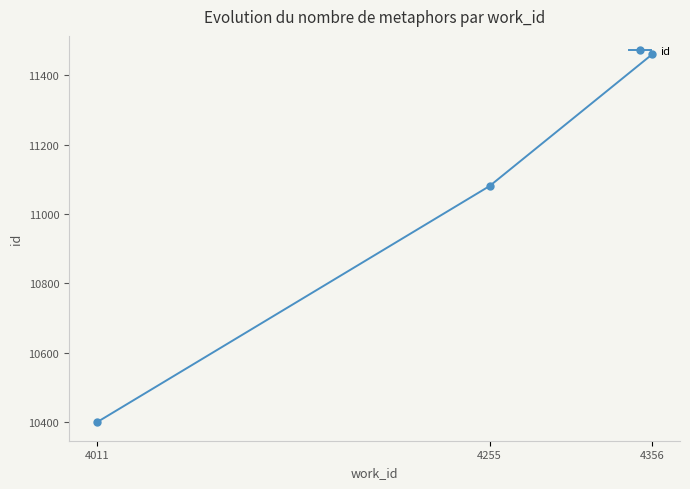

Approximately how many times larger is the value at 4356 compared to 4255?

1.0